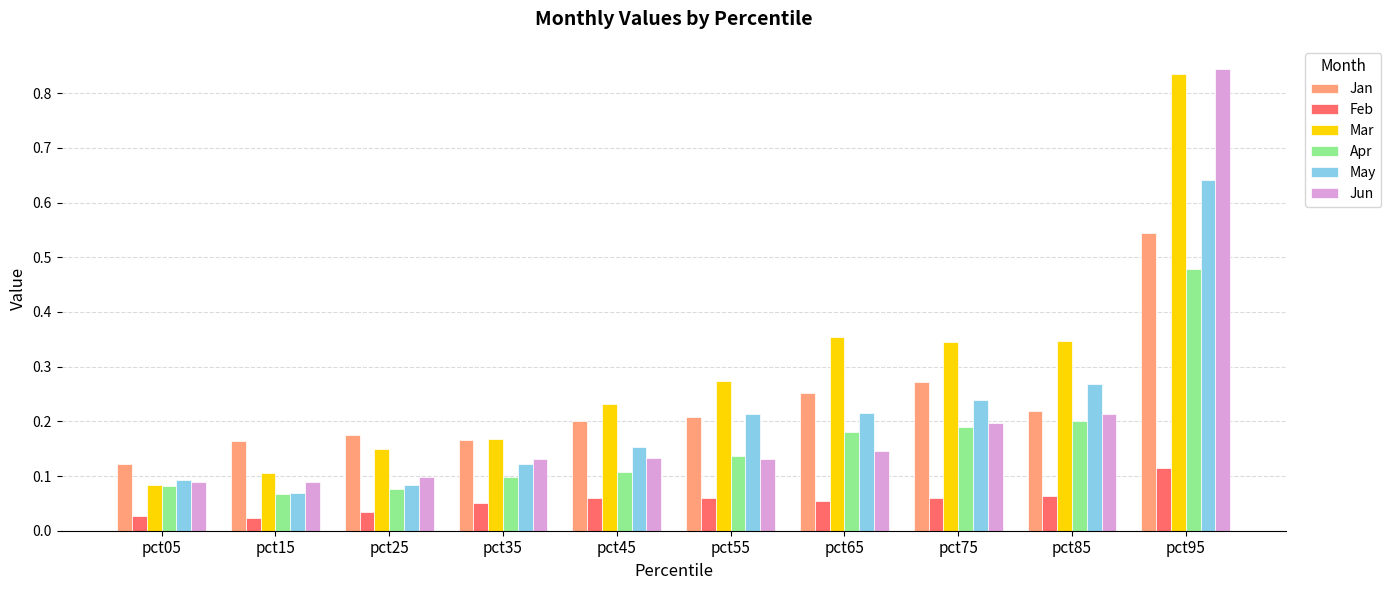

The Jan series shows 0.2 at pct95. True or false?

False